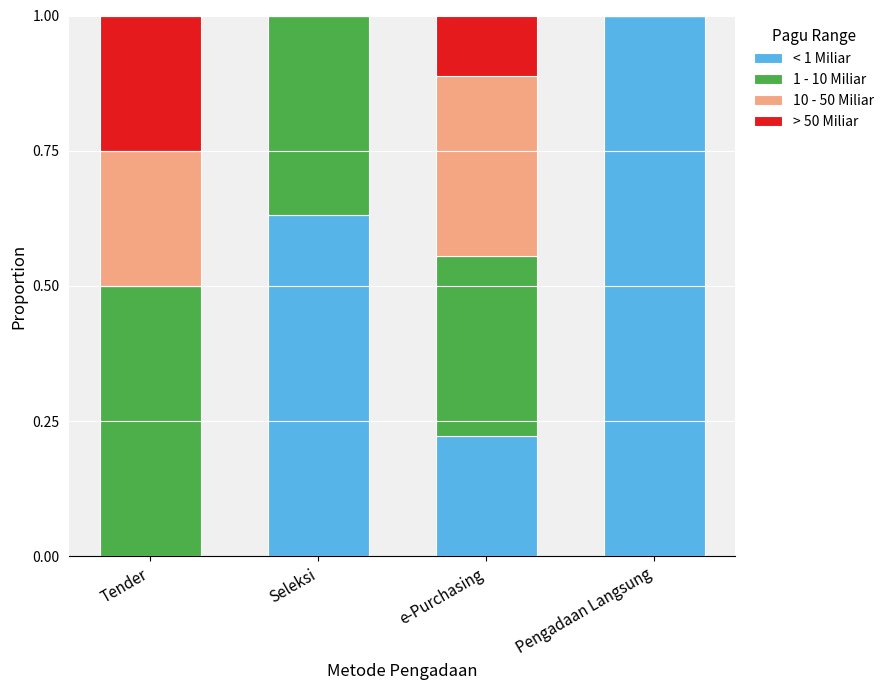

What is the maximum value for < 1 Miliar?

1.0